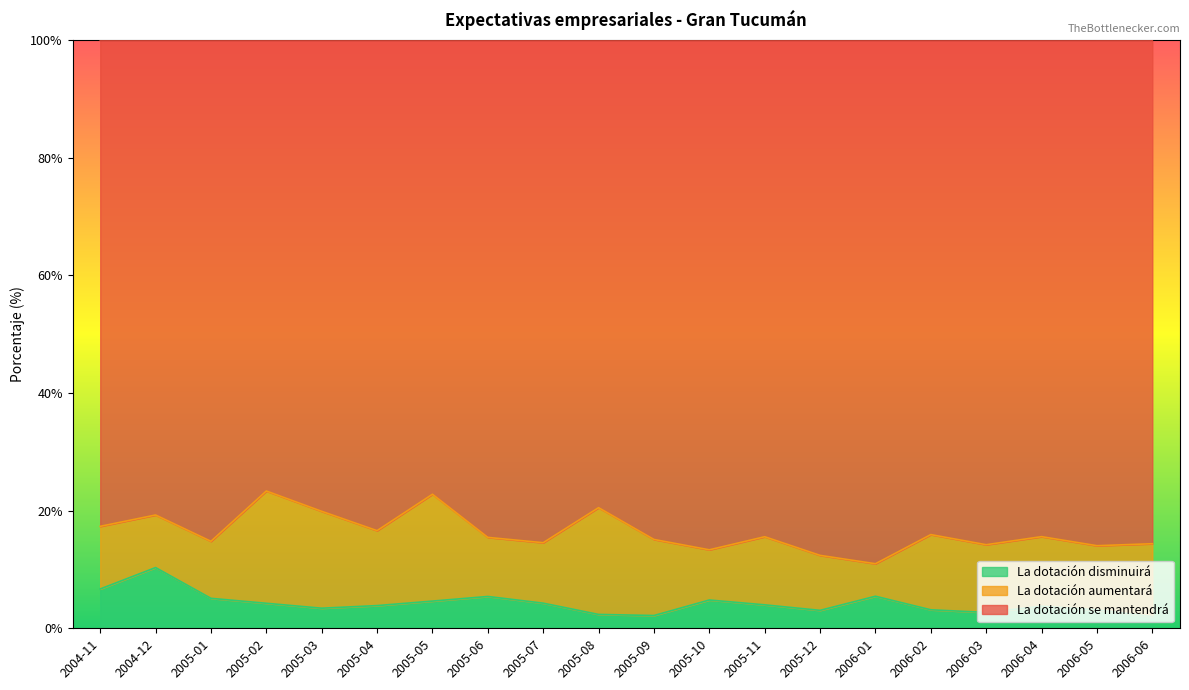

How many interior local peaks does the La dotación disminuirá series have?

5